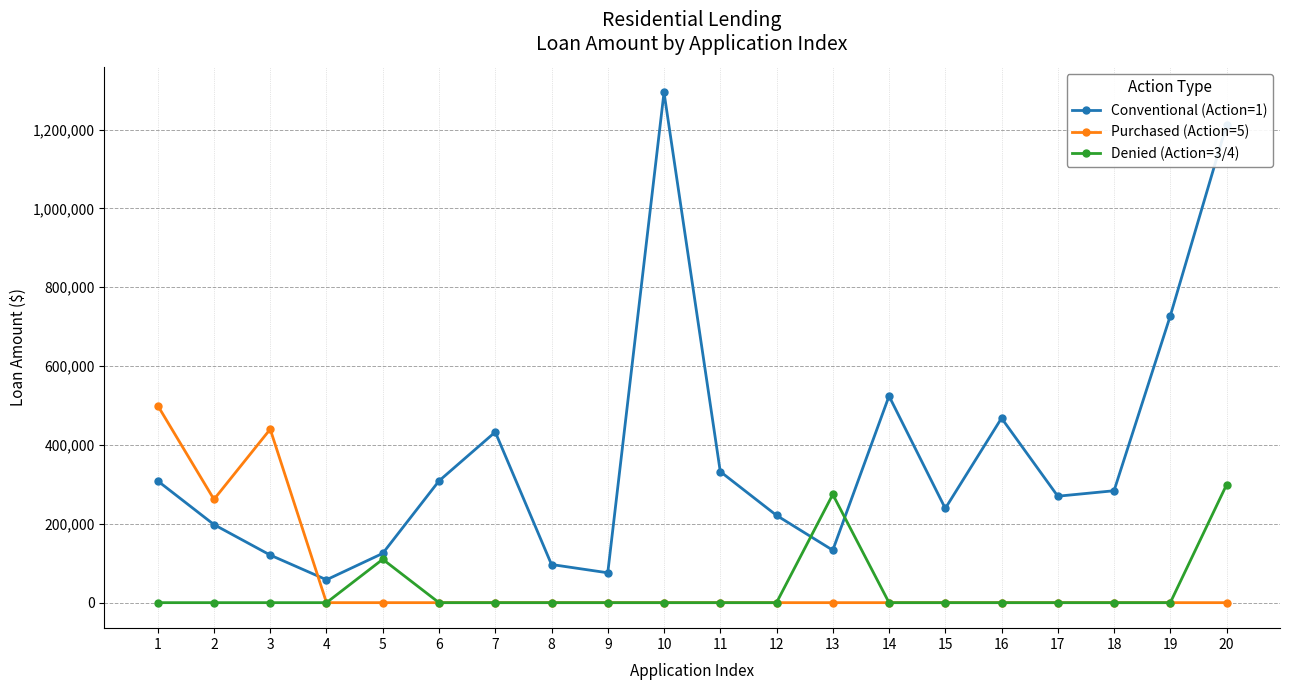

What is the greatest value displayed?

1294300